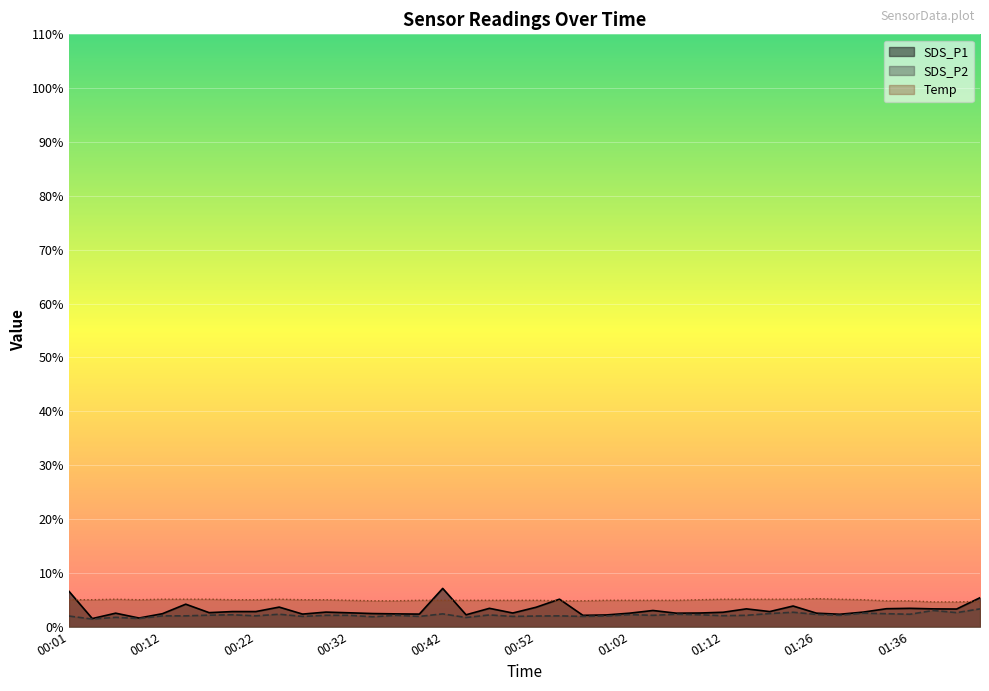

At how many categories does at least one series exceed 1?

40